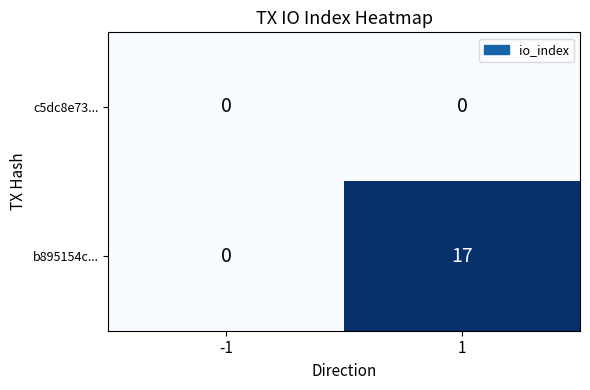

Reading left to right, extract all data points from this chart.

c5dc8e73...: -1=0	1=0
b895154c...: -1=0	1=17